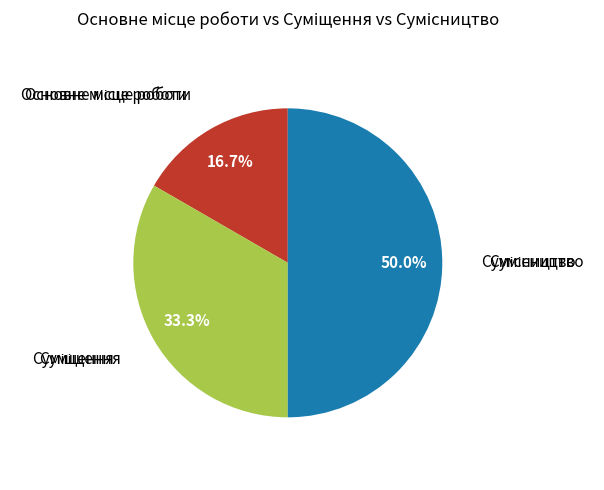

To the nearest percent, what is the average slice percentage?

33%